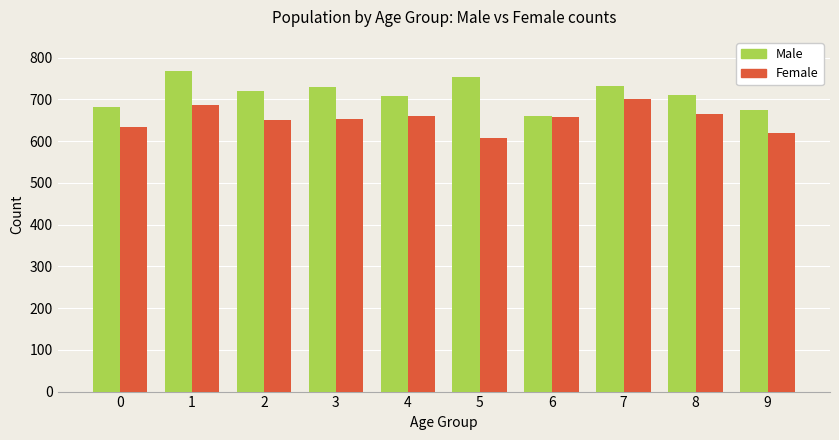

What is the value of the Male bar at the 6th from the left?

755